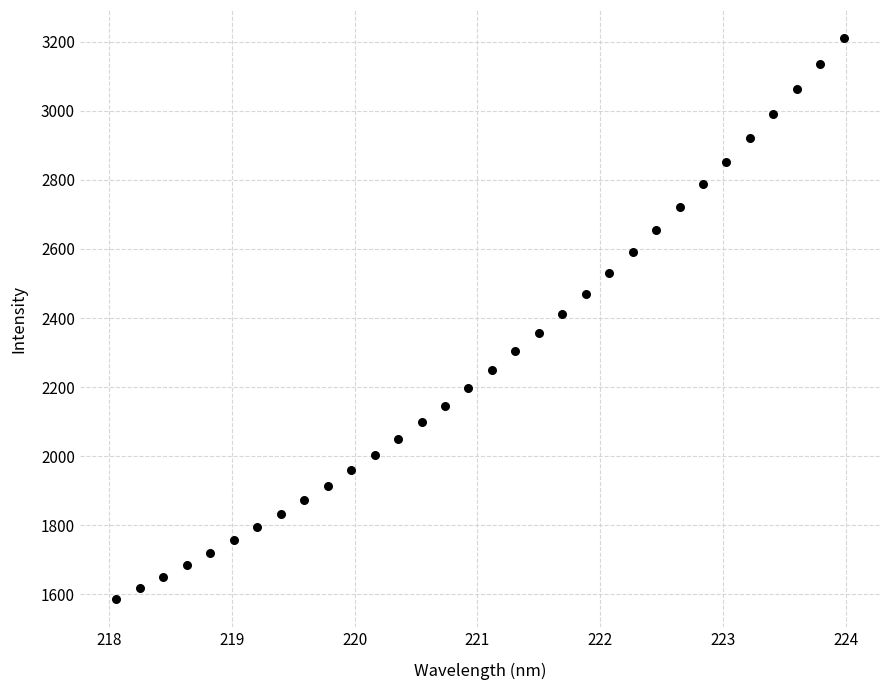

What is the range of X values (max minus min)?

5.9